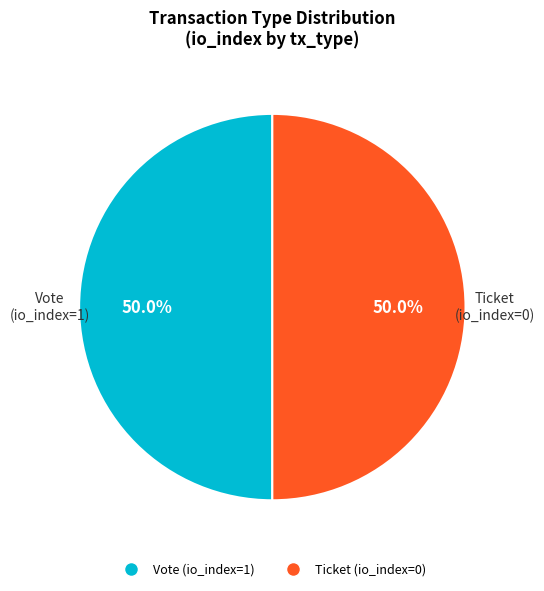

What percentage is the Vote (io_index=1) slice, to the nearest percent?

50%